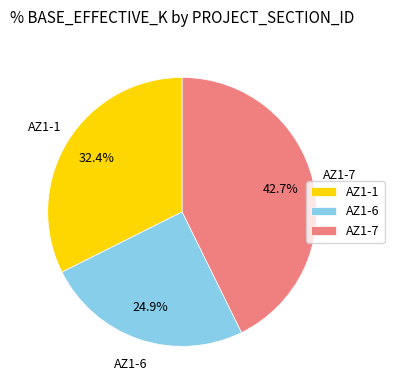

Does any single category account for the majority?

No